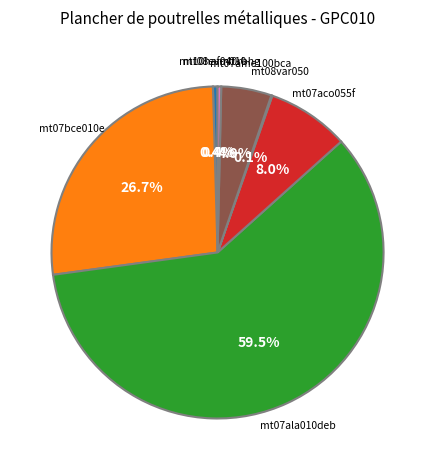

Is there any slice that represents more than half of the pie?

Yes